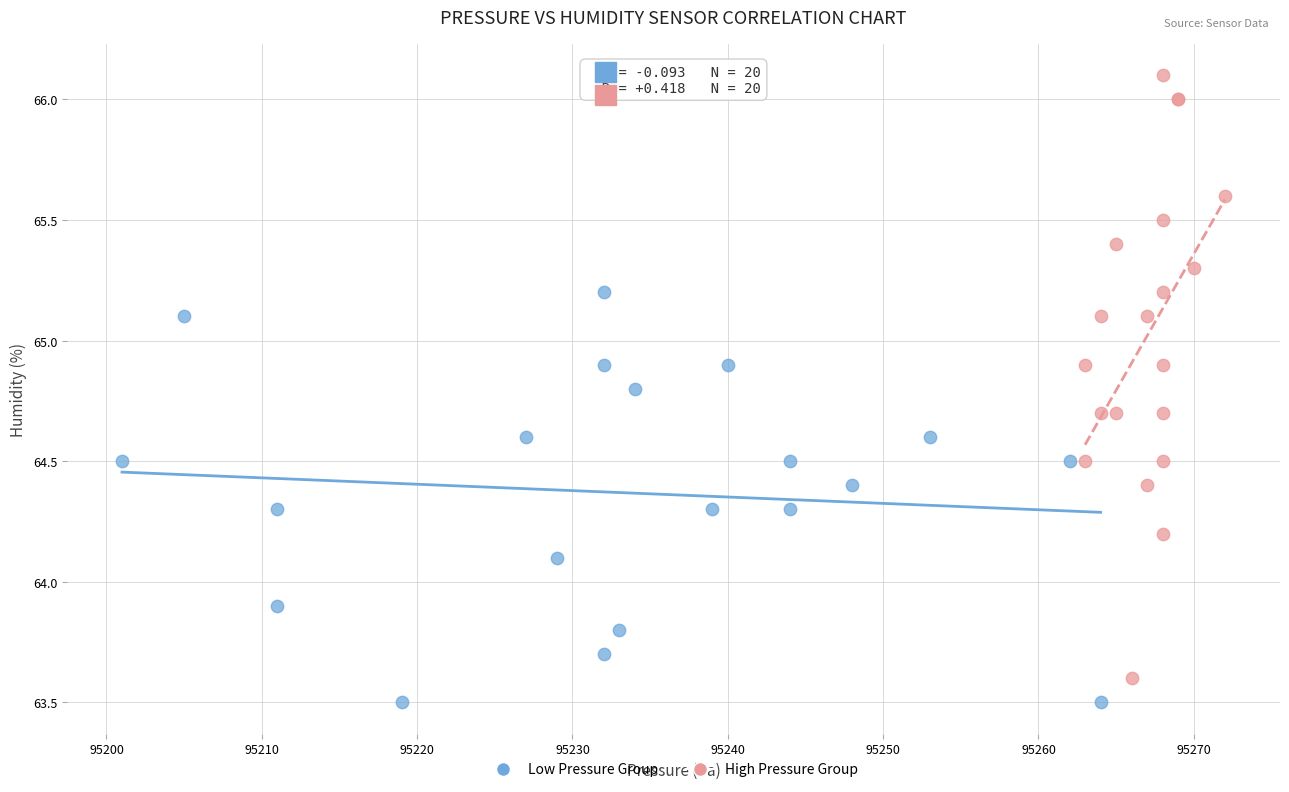

Which series has the largest Y range (max minus min)?

High Pressure Group